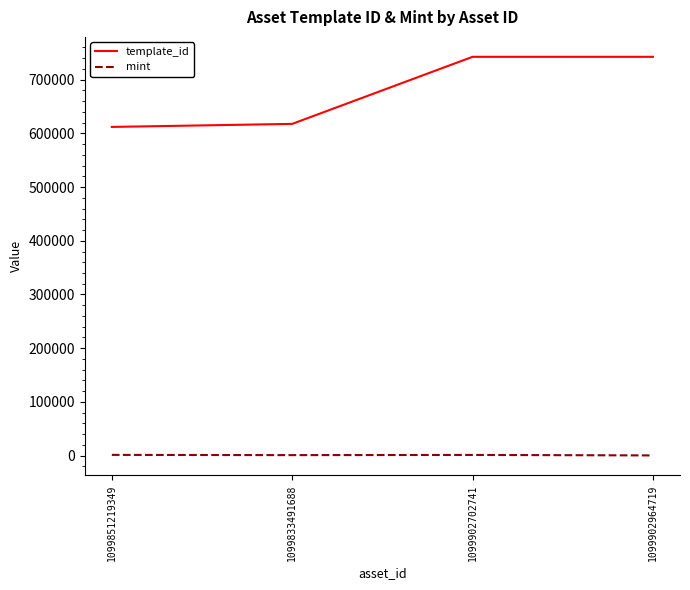

True or false: mint and template_id intersect in this chart.

False